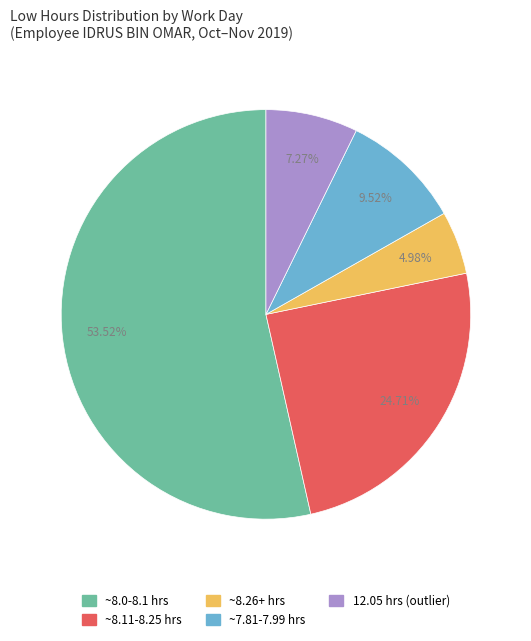

Is there any slice that represents more than half of the pie?

Yes